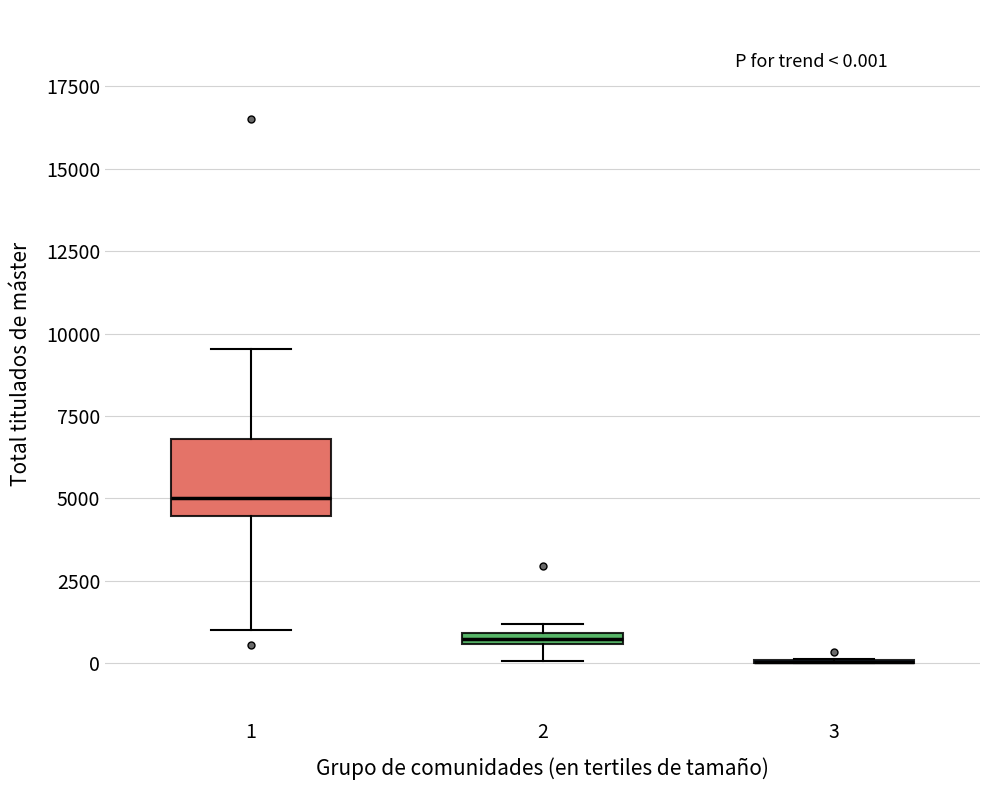

Comparing the boxes themselves (not the whiskers), which one is the tallest?

1